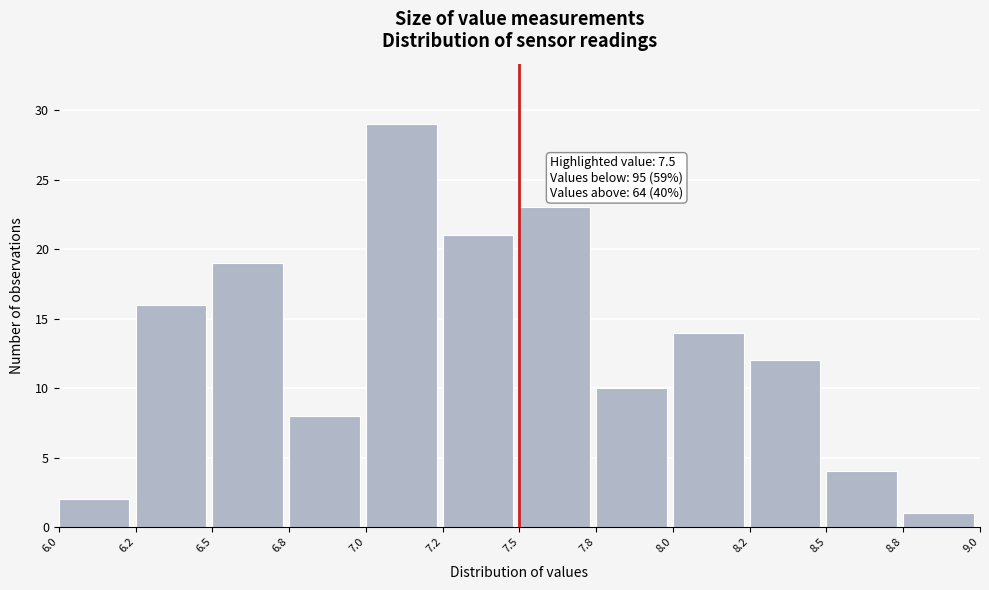

Reading left to right, extract all data points from this chart.

2	16	19	8	29	21	23	10	14	12	4	1